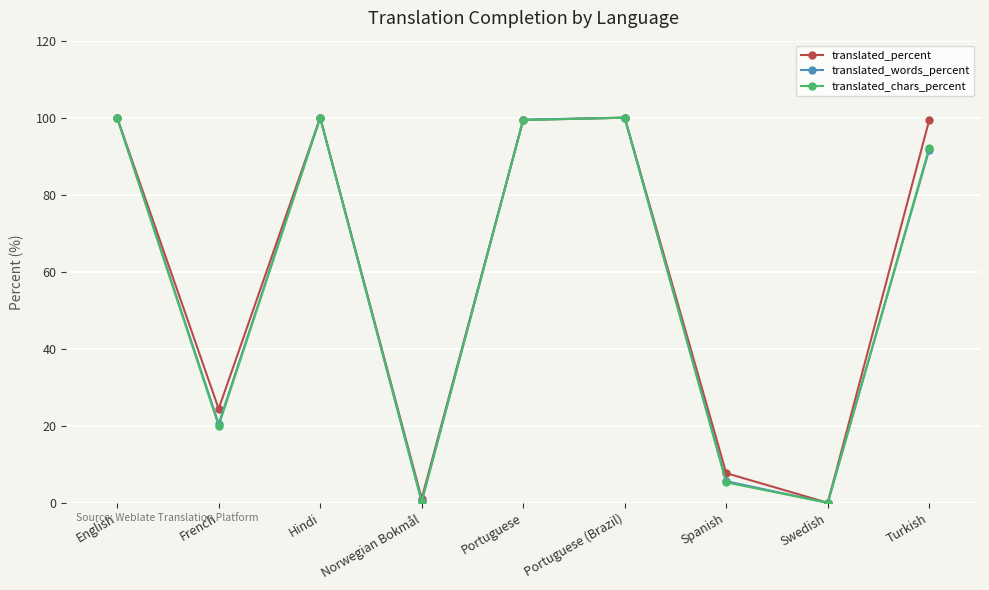

Read the translated_percent value at Hindi.

100.0